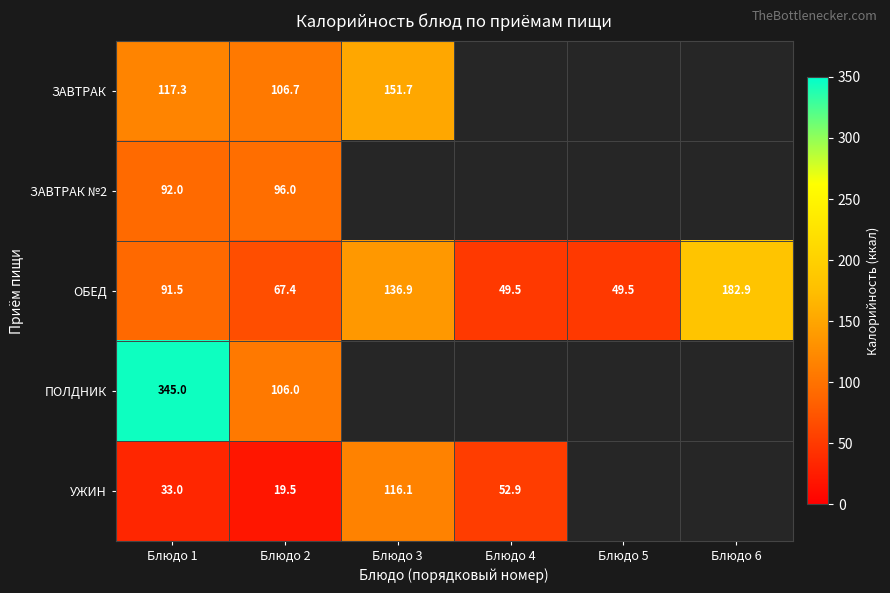

What is the spread (max minus min) of values at Блюдо 2?

87.2